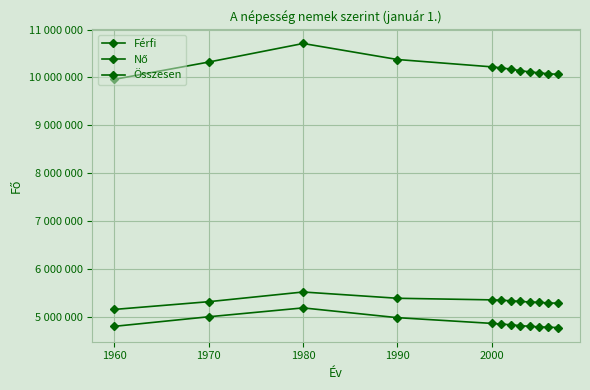

True or false: Nő and Férfi intersect in this chart.

False